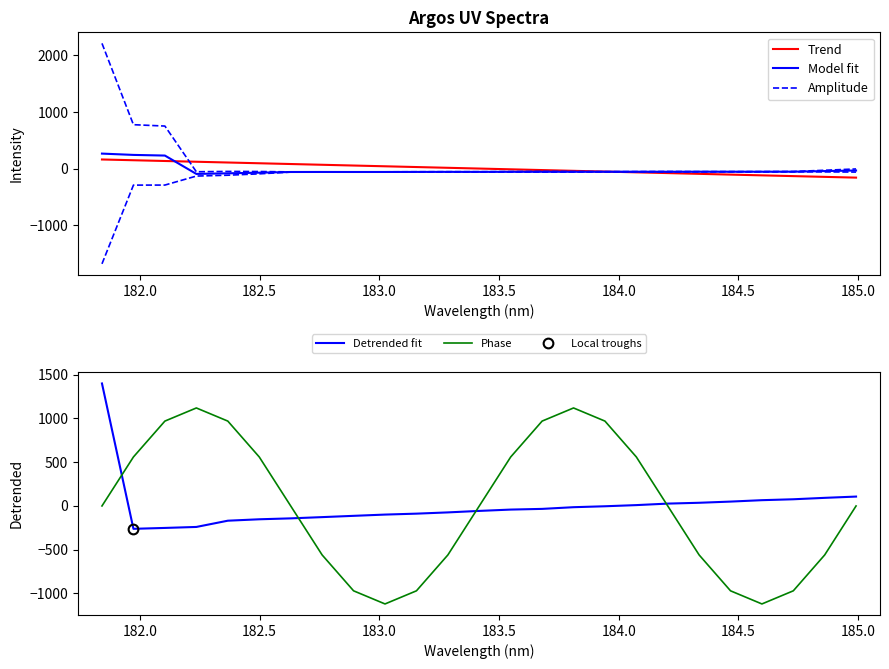

Which series has the widest spread of values?

Amplitude